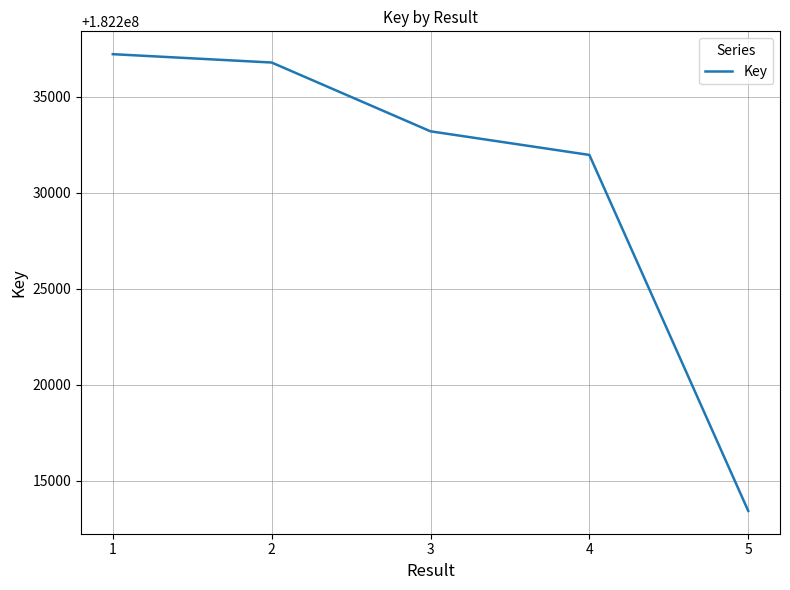

What is the maximum value shown in the chart?

182237222